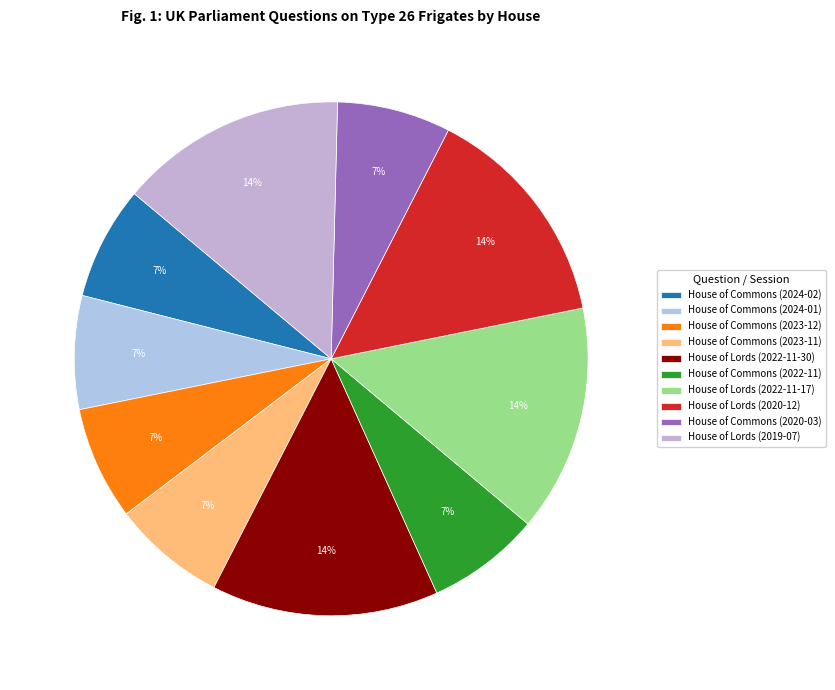

Count the number of slices in the pie.

10